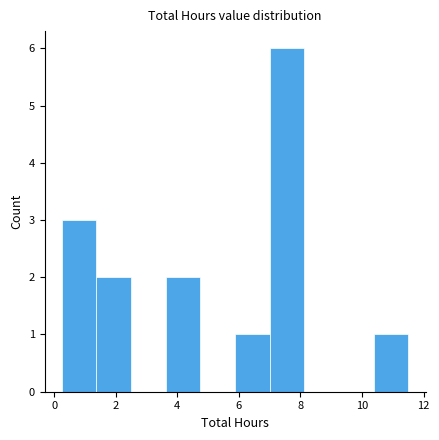

How tall is the bar that spans 7.0 to 8.2 on the x-axis? Neither the bar edges nor the heights are printed on the chart, so give them approximately, as read against the axes.

6